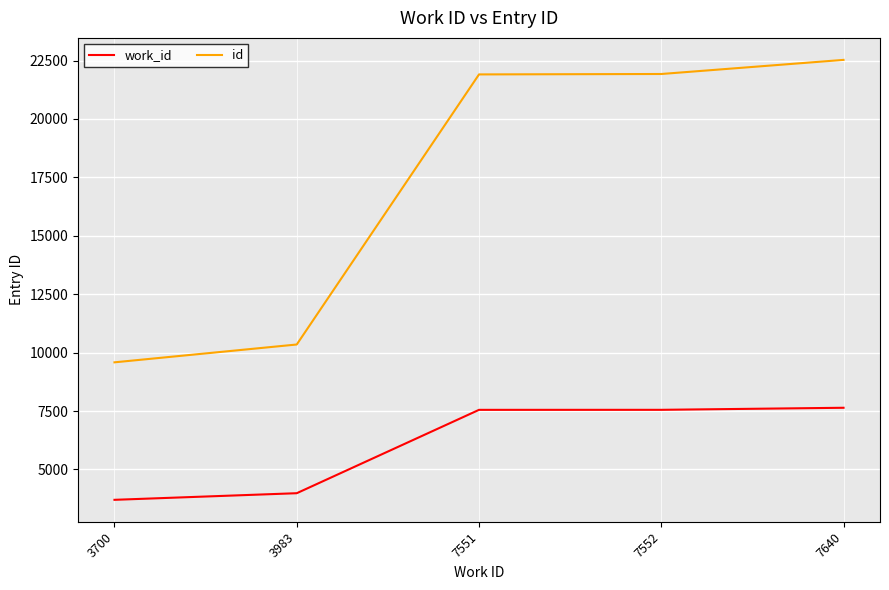

True or false: work_id and id intersect in this chart.

False